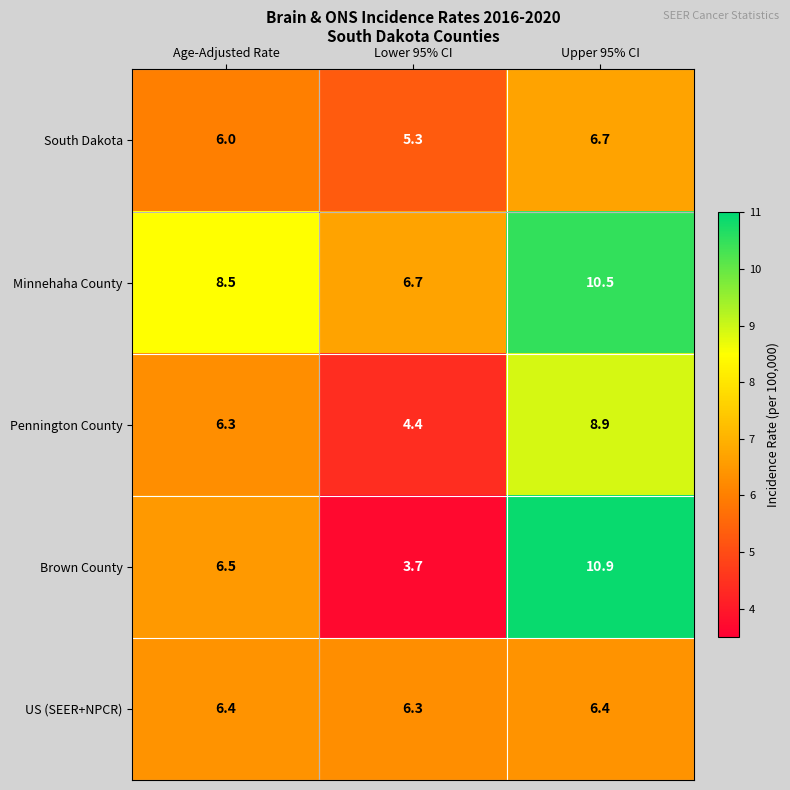

Which series has the largest total across all categories?

Minnehaha County